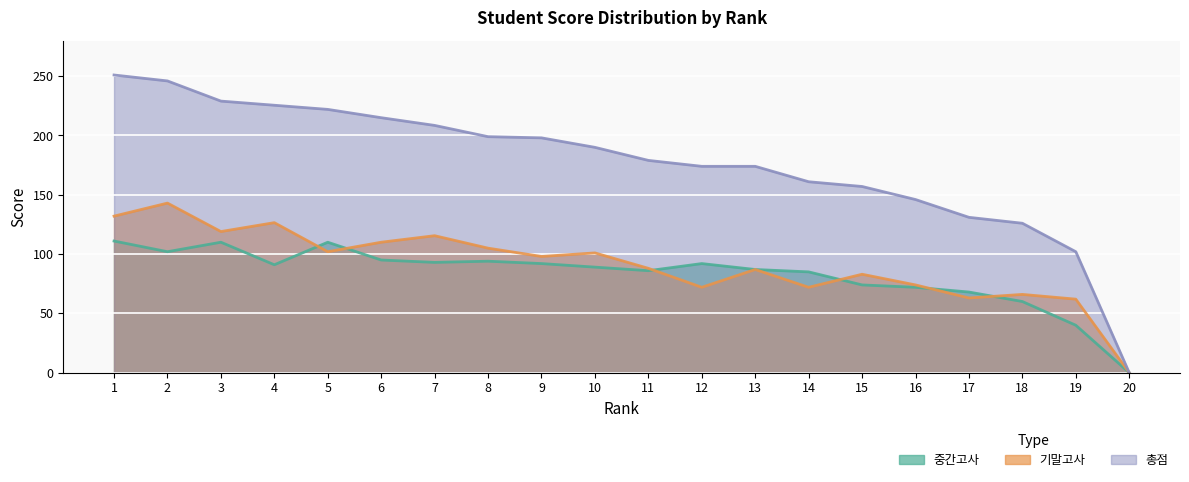

True or false: 총점 and 기말고사 cross at least once.

False